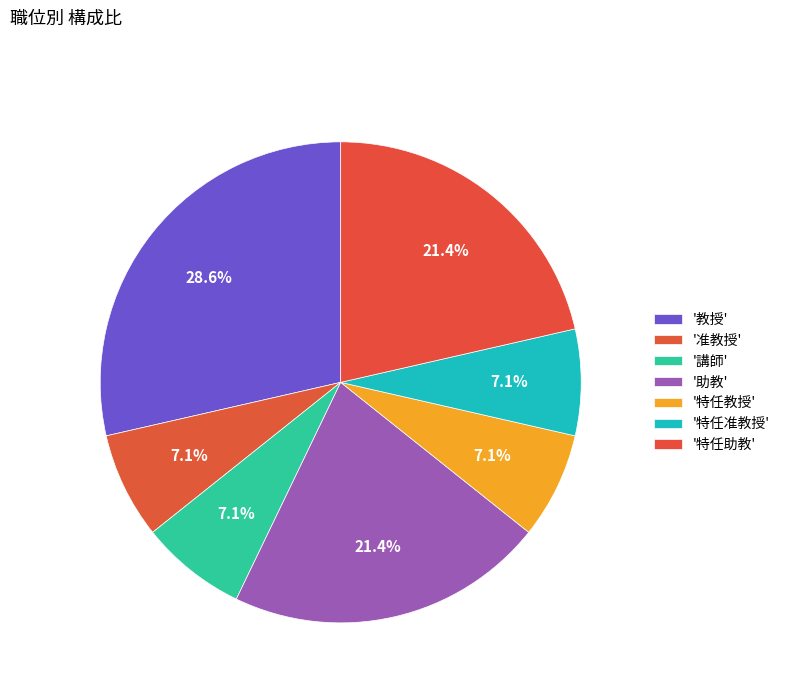

Which category has the biggest portion of the pie?

教授